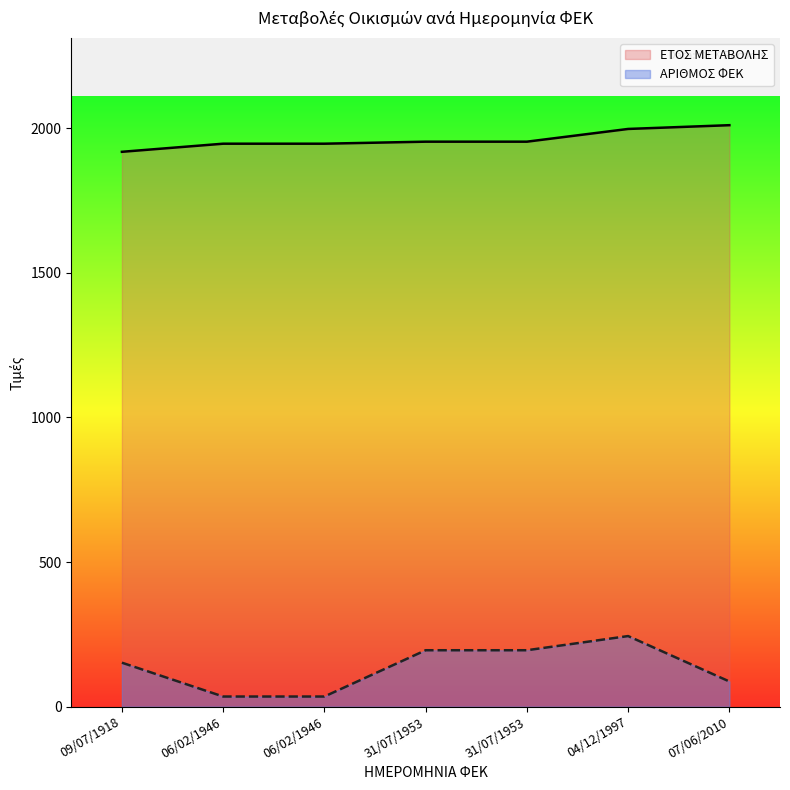

Count the number of categories in the chart.

7